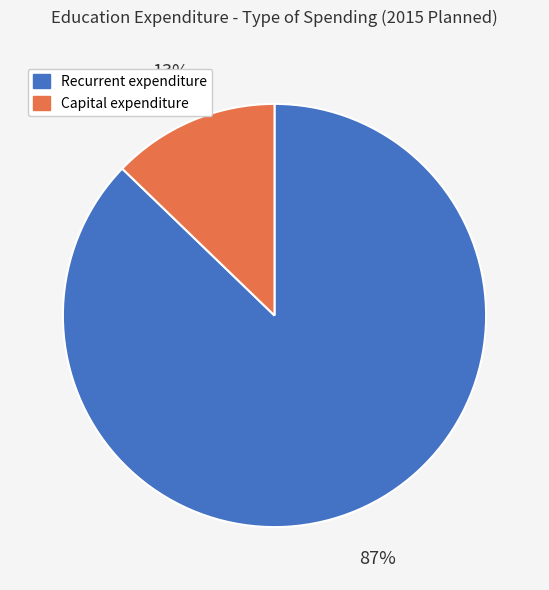

To the nearest percent, what is the average slice percentage?

50%